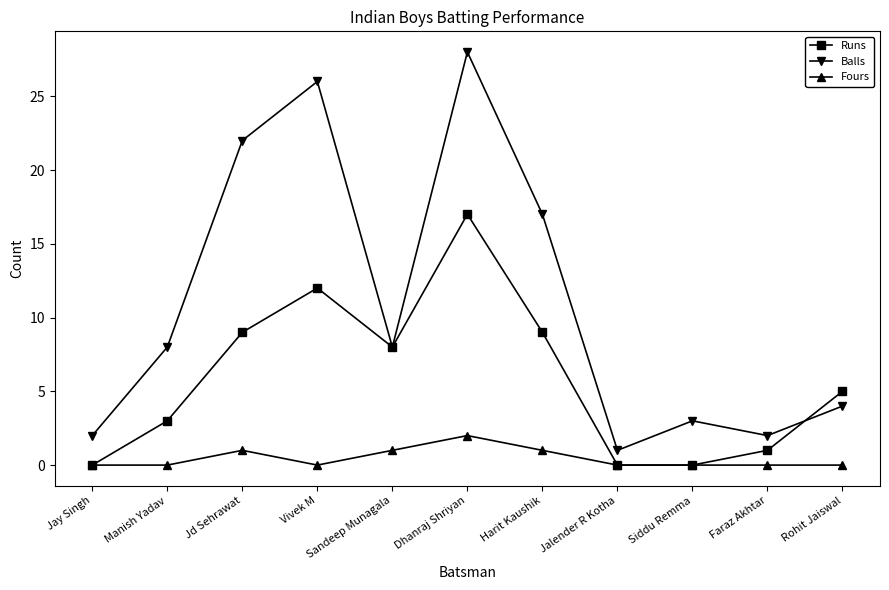

What is the label of the 10th point from the left?

Faraz Akhtar